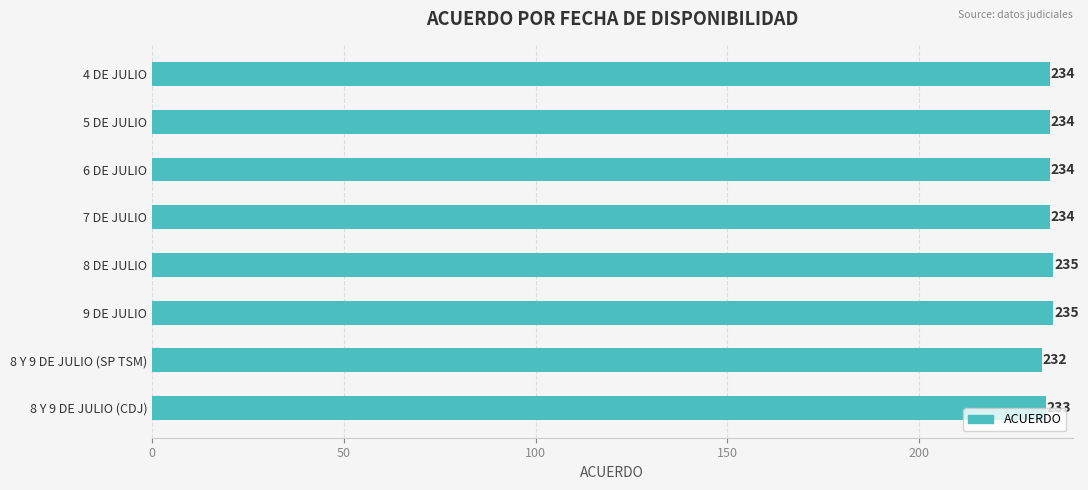

Does the chart contain stacked bars?

No